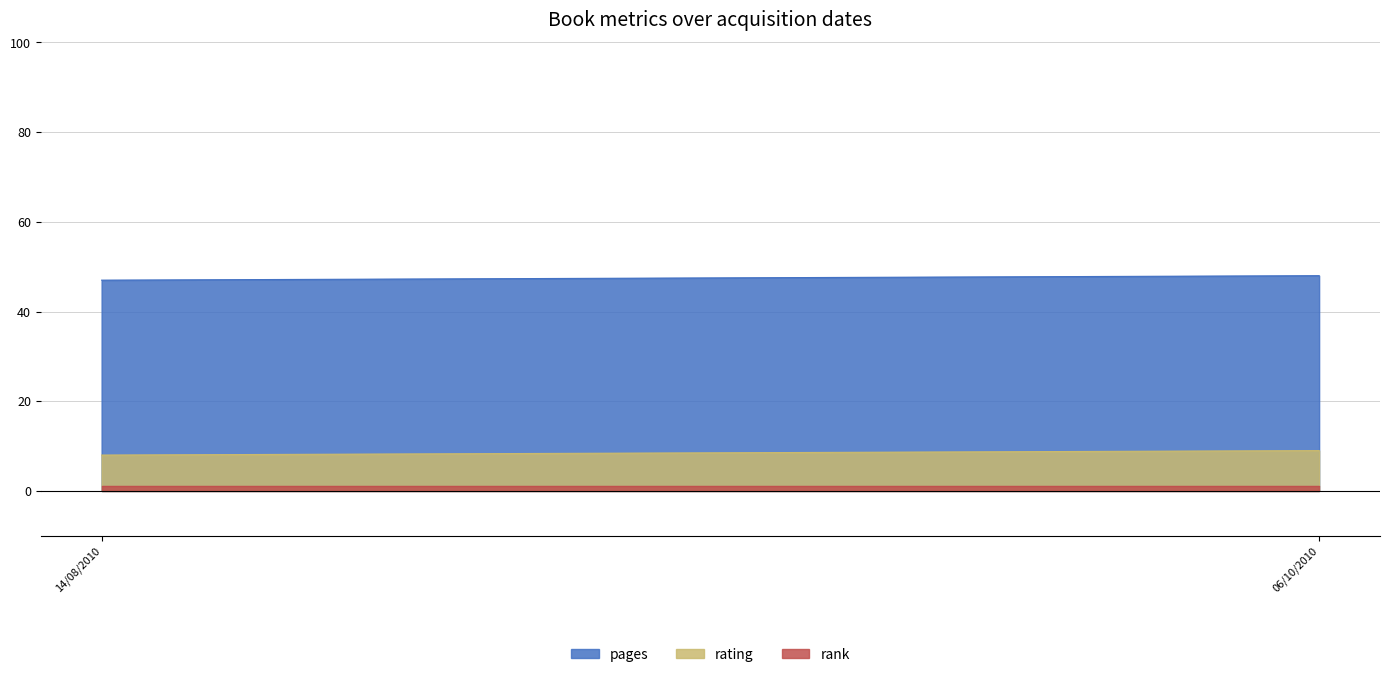

Reading left to right, what are all the values shown in this chart?

pages: 47	48
rating: 8	9
rank: 1	1